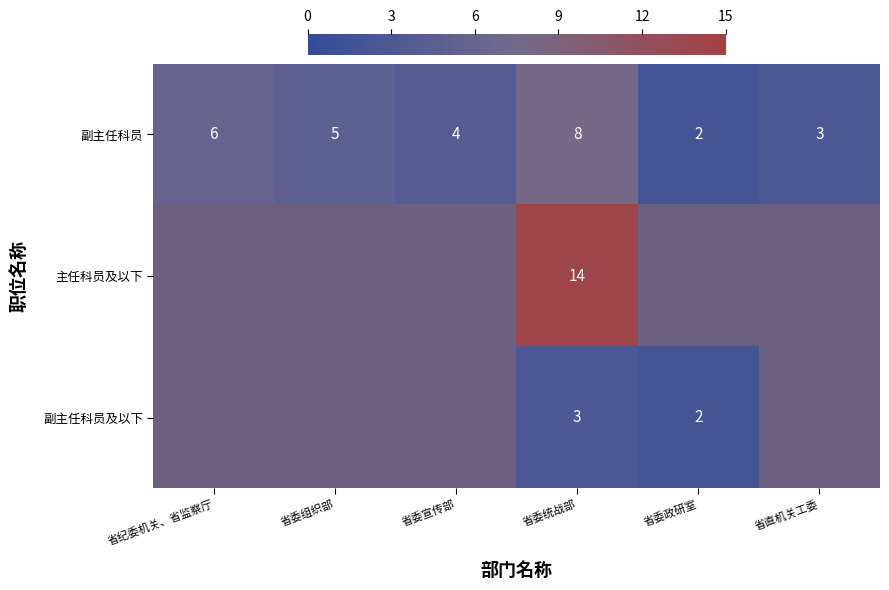

How many series are shown in this chart?

3